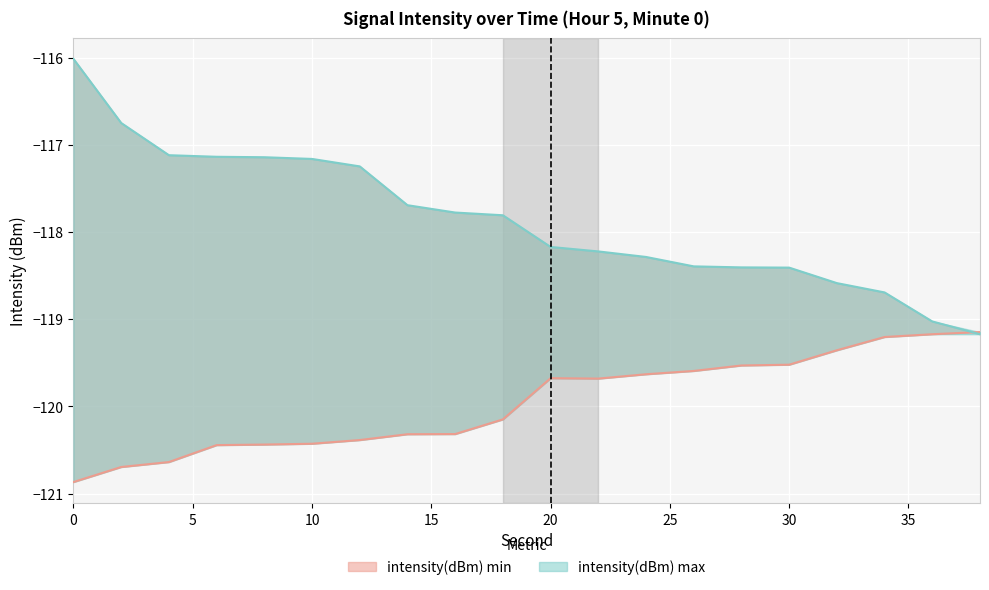

At how many categories does at least one series exceed -120?

20